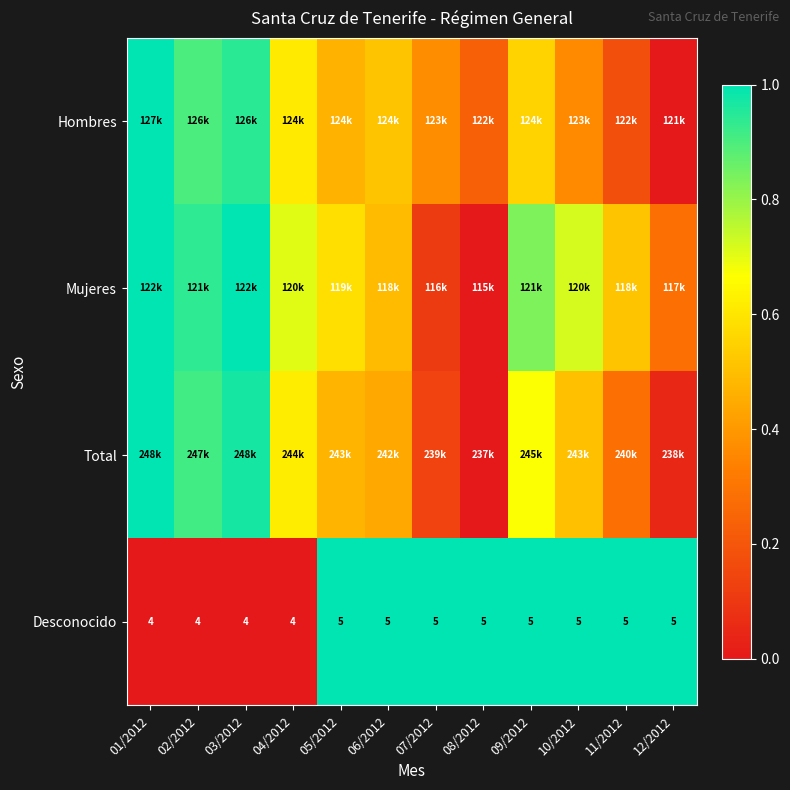

True or false: Hombres has a value of 0.9 at 03/2012.

True